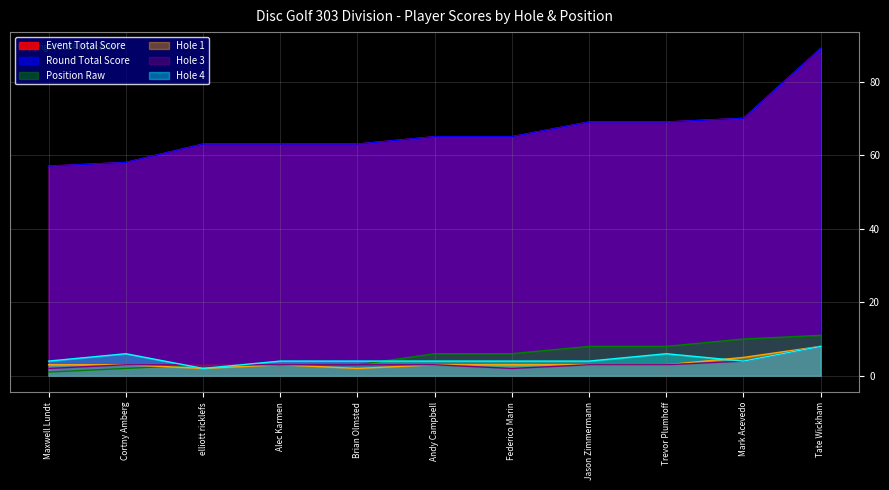

At Alec Karmen, list the series in order from smallest to largest.

Position Raw, Hole 1, Hole 3, Hole 4, Event Total Score, Round Total Score